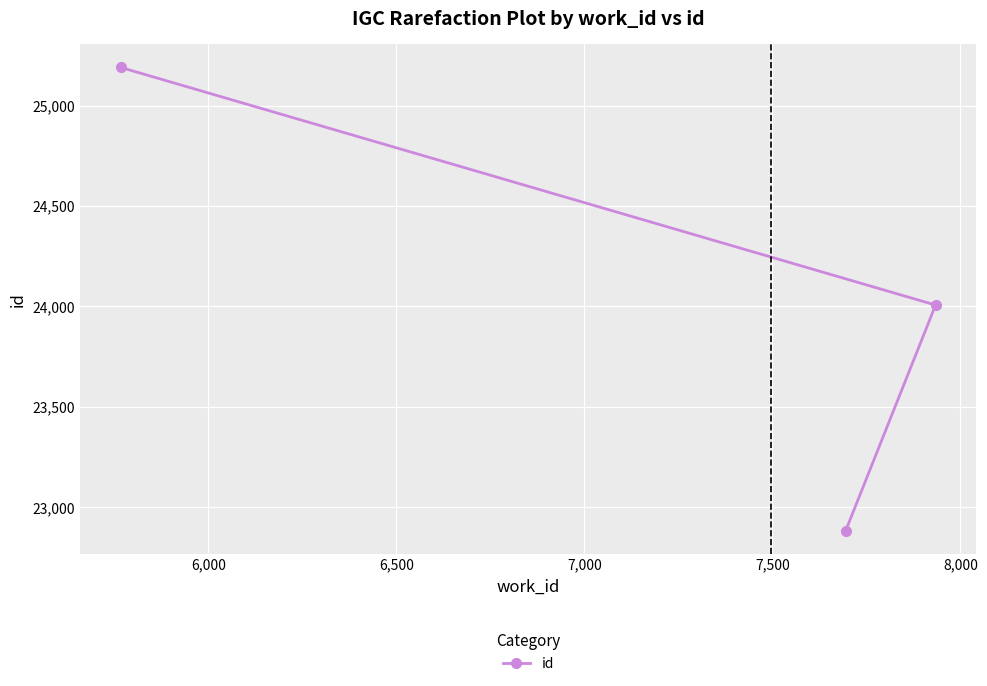

What is the difference between the maximum and minimum values?

2306